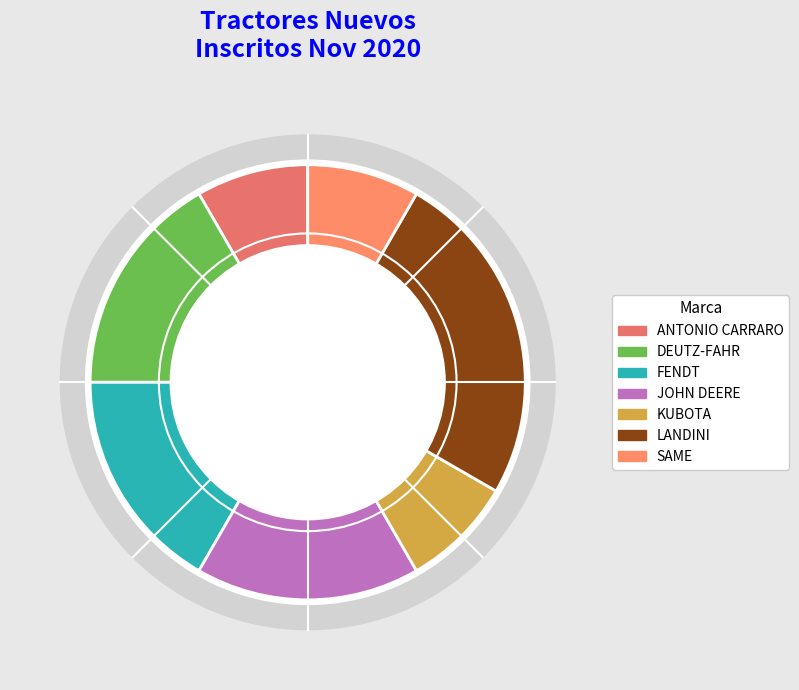

How many segments does this pie chart have?

7